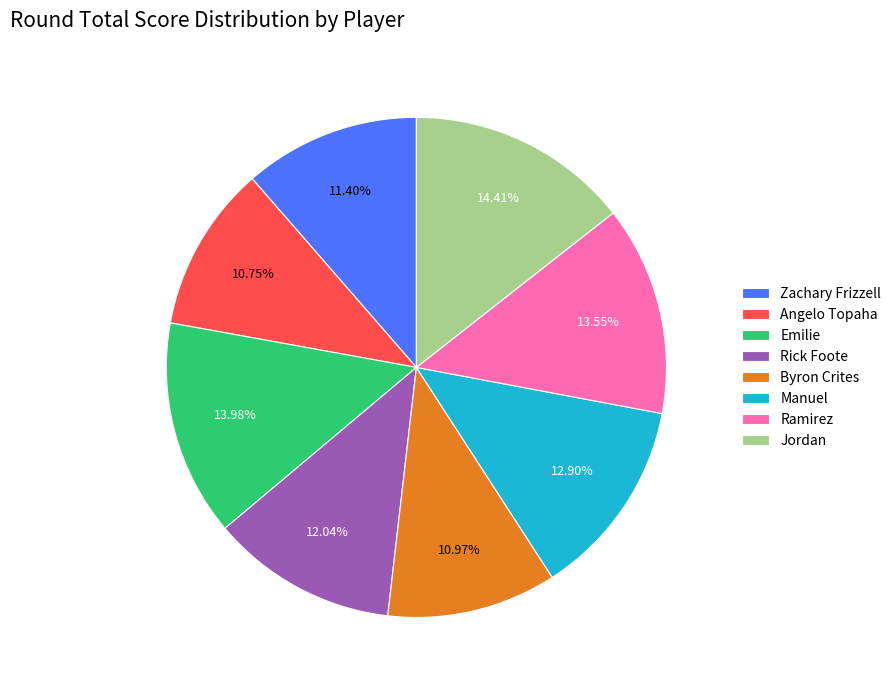

Between Ramirez and Jordan, which is larger?

Jordan